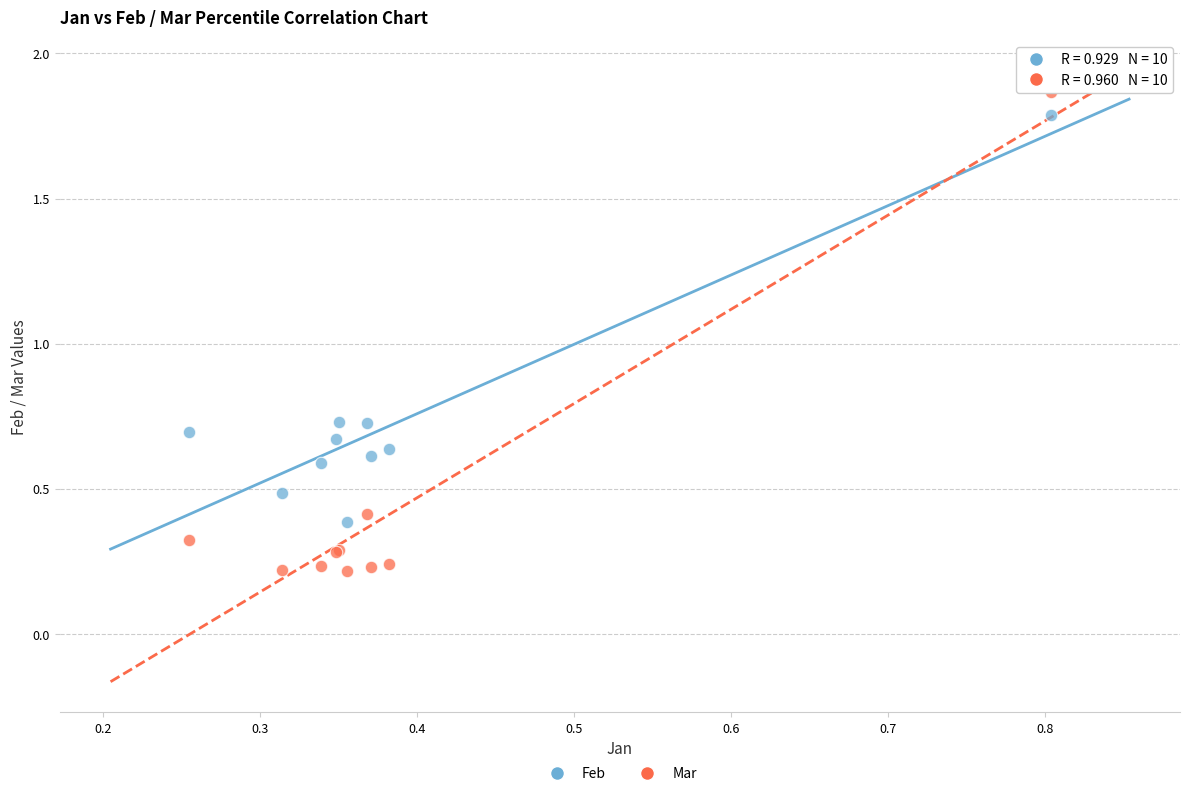

Which series contains the lowest Y value?

Mar